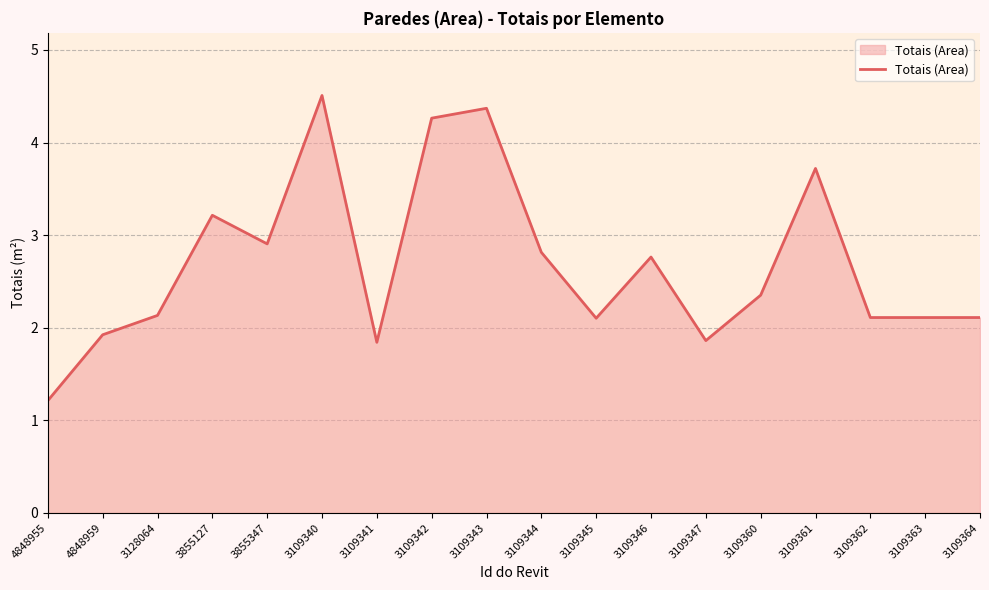

Where does the data first go above 2?

3128064